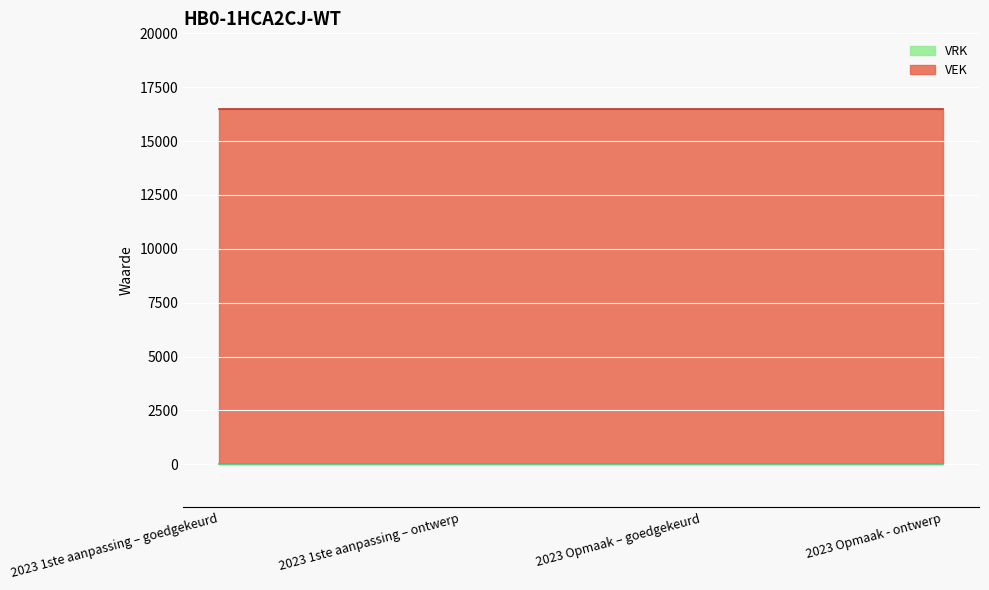

Rank the series at 2023 Opmaak – goedgekeurd from highest to lowest value.

VEK, VRK